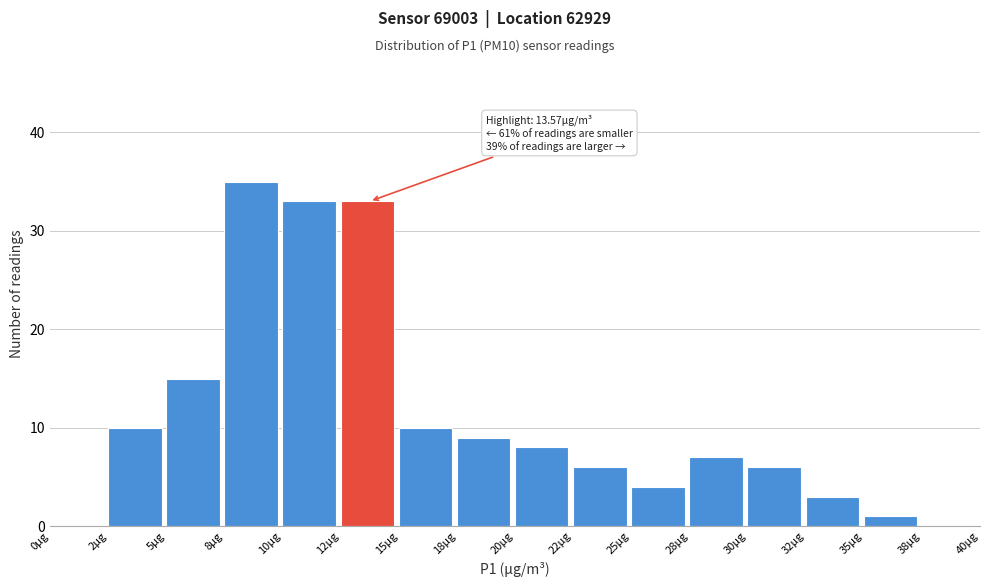

Reading left to right, extract all data points from this chart.

0µg=0	2µg=10	5µg=15	8µg=35	10µg=33	12µg=33	15µg=10	18µg=9	20µg=8	22µg=6	25µg=4	28µg=7	30µg=6	32µg=3	35µg=1	38µg=0